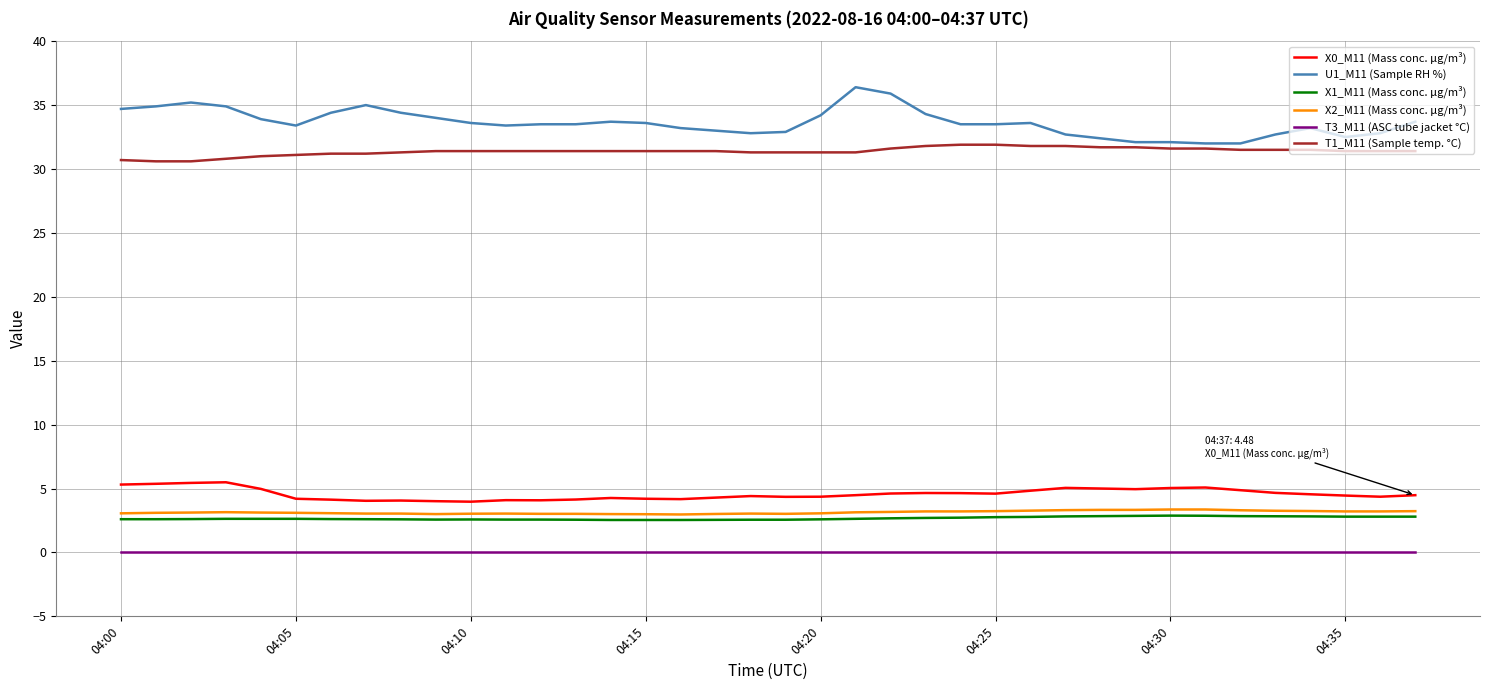

True or false: T1_M11 (Sample temp. °C) and T3_M11 (ASC tube jacket °C) cross at least once.

False